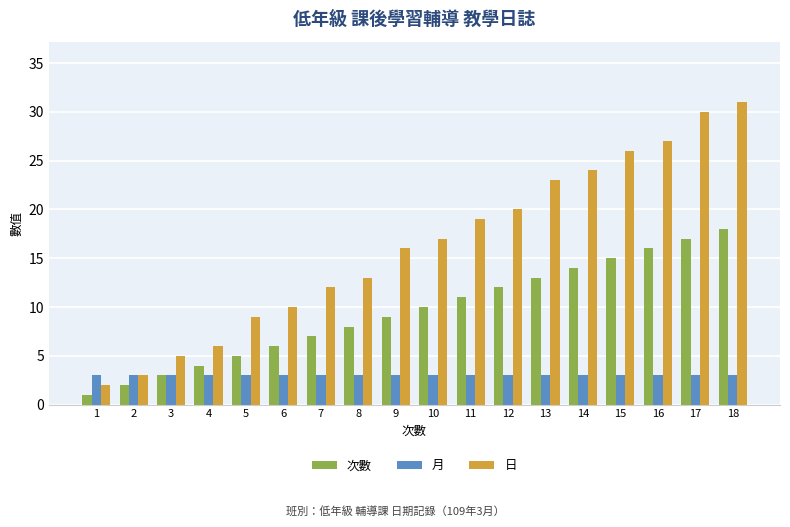

Reading right to left, list all the values displayed in this chart.

次數: 18	17	16	15	14	13	12	11	10	9	8	7	6	5	4	3	2	1
月: 3	3	3	3	3	3	3	3	3	3	3	3	3	3	3	3	3	3
日: 31	30	27	26	24	23	20	19	17	16	13	12	10	9	6	5	3	2